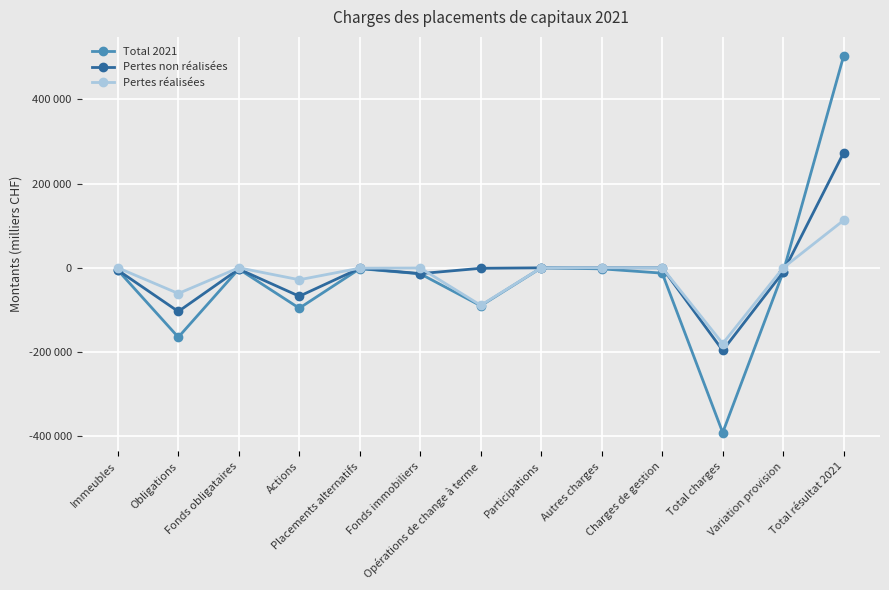

Between Fonds immobiliers and Total résultat 2021, which is larger?

Total résultat 2021